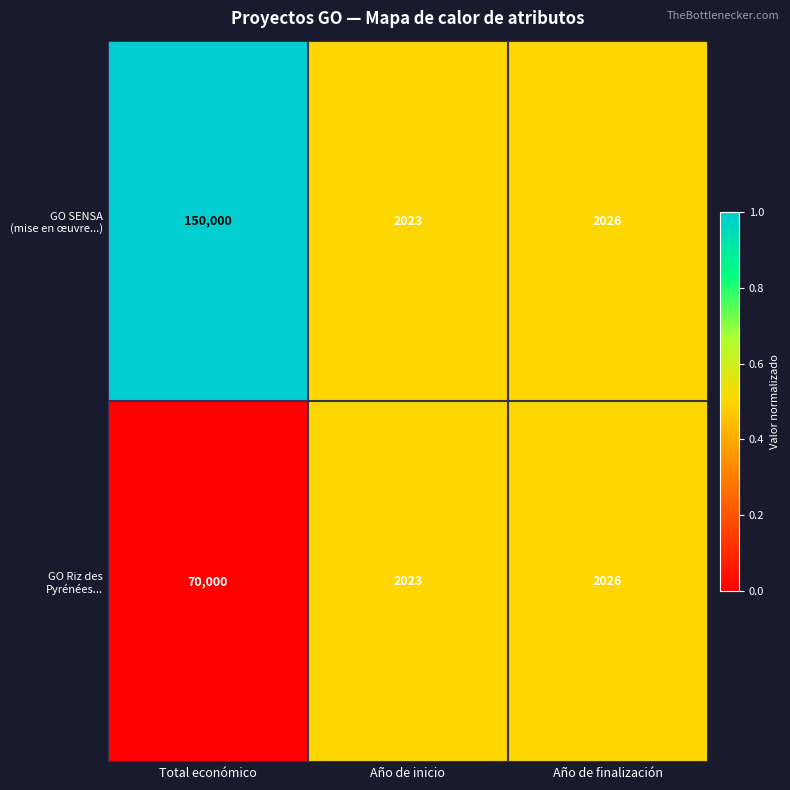

At which category is the sum across all series the highest?

Total económico